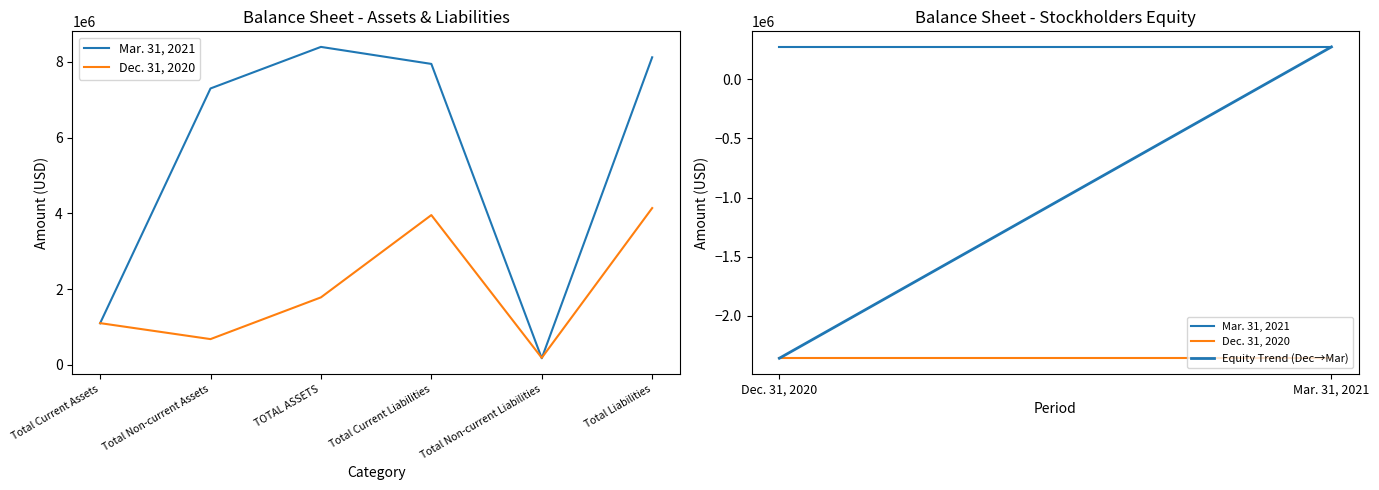

Which series has the largest total across all categories?

Mar. 31, 2021